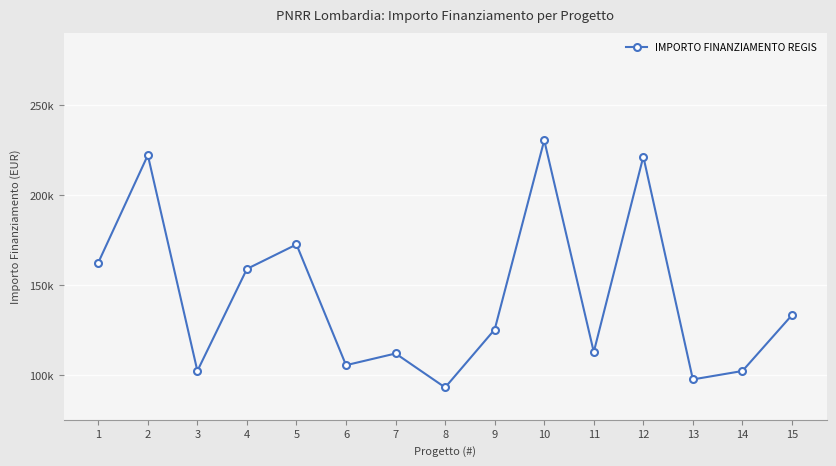

At which category does the data reach its first local peak?

2